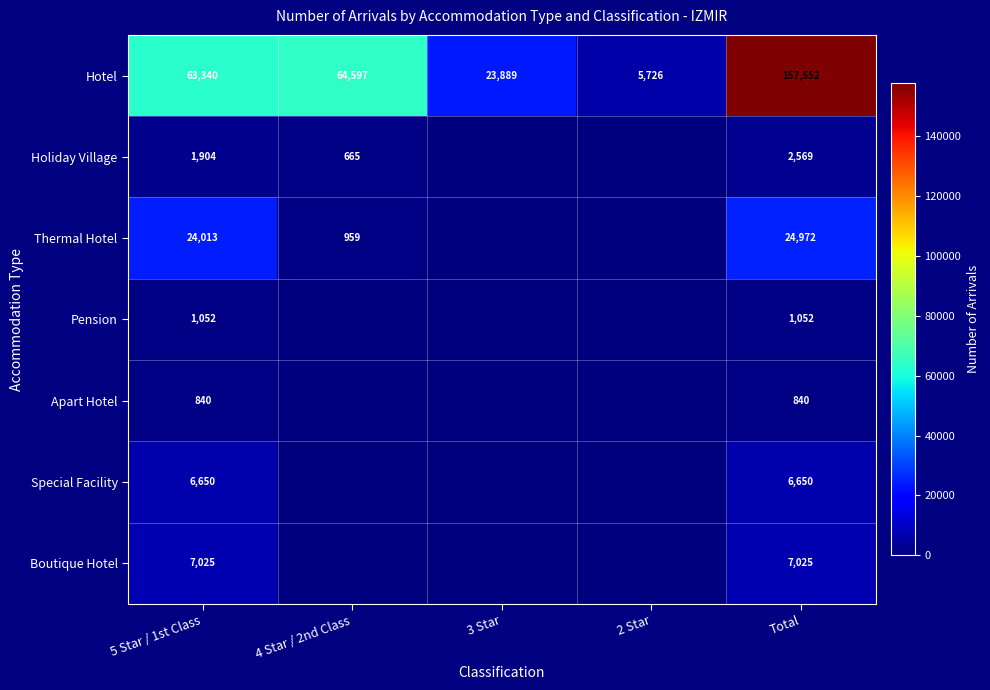

Read the Hotel value at 2 Star, to the nearest 50.

5750